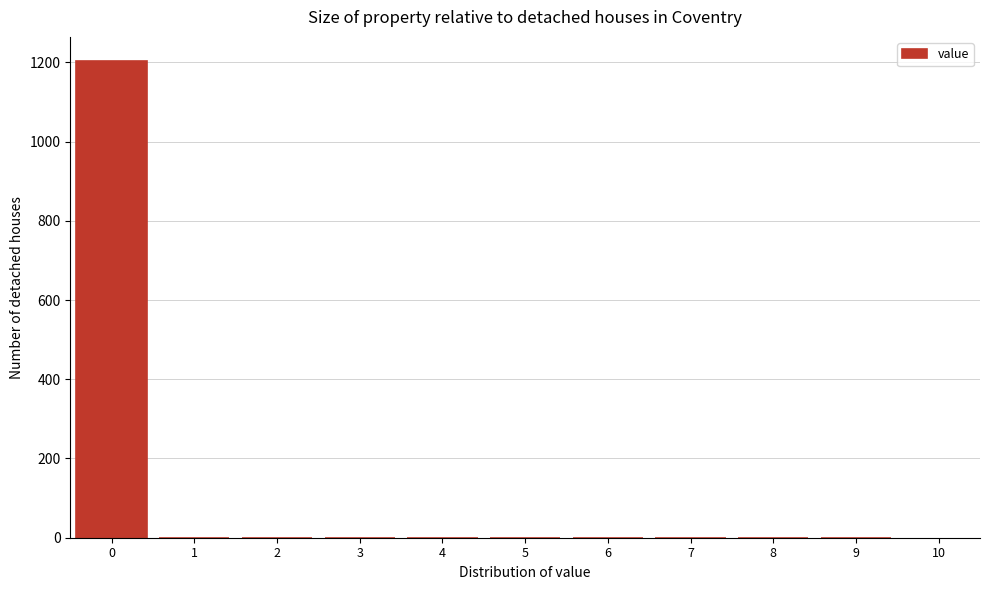

How tall is the bar that spans -0.5 to 0.5 on the x-axis? The values are not printed on the chart, so give them approximately, as read against the axis.

1200